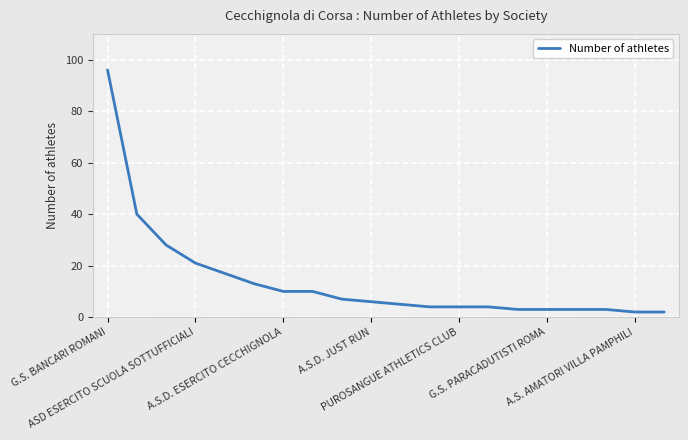

What is the difference between the maximum and minimum values?

94